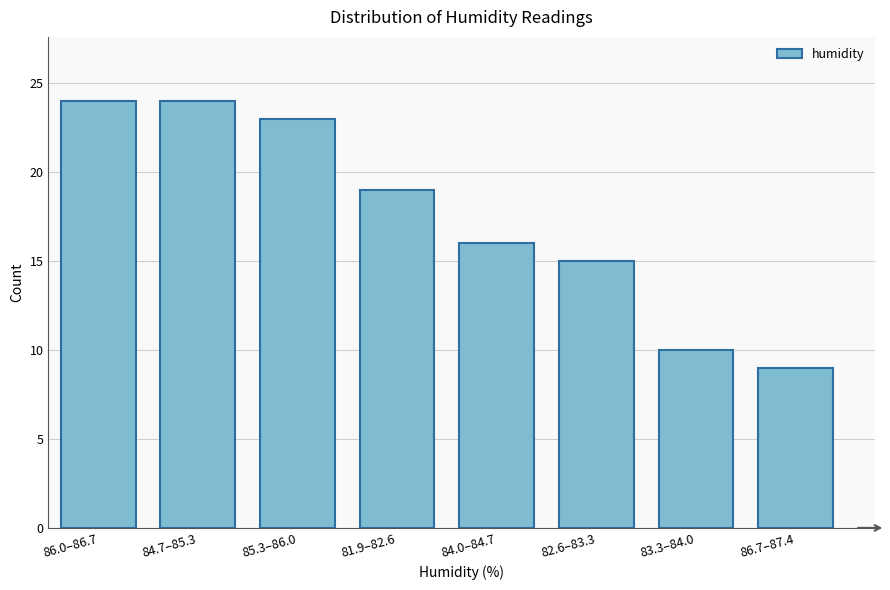

Reading left to right, list all the values displayed in this chart.

86.0–86.7=24	84.7–85.3=24	85.3–86.0=23	81.9–82.6=19	84.0–84.7=16	82.6–83.3=15	83.3–84.0=10	86.7–87.4=9